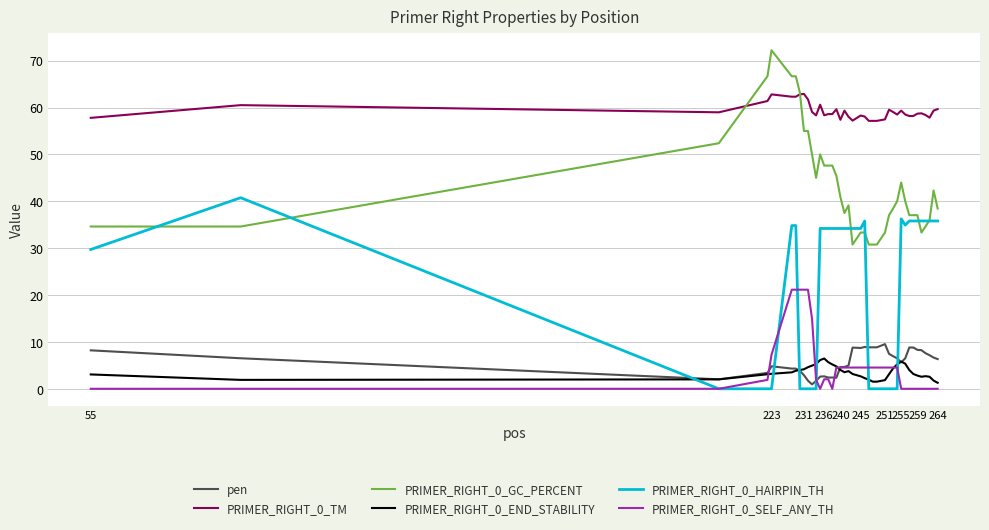

True or false: pen and PRIMER_RIGHT_0_TM cross at least once.

False